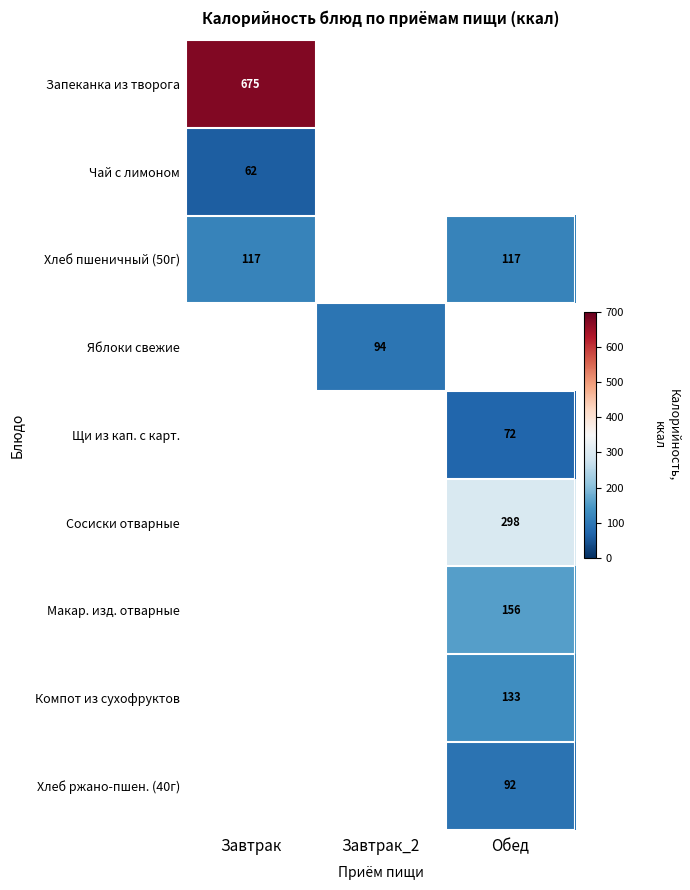

True or false: Макар. изд. отварные has a value of 263 at Обед.

False